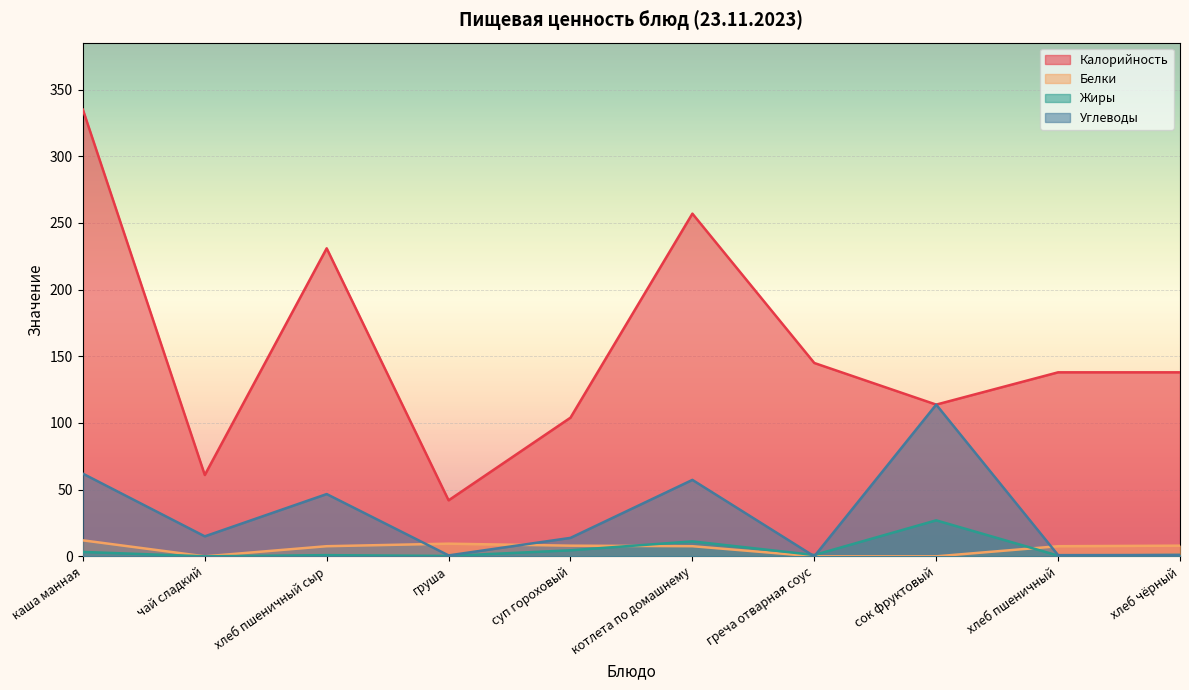

Reading right to left, extract all data points from this chart.

Калорийность: хлеб чёрный=138.0	хлеб пшеничный=138.0	сок фруктовый=113.8	греча отварная соус=145.0	котлета по домашнему=257.0	суп гороховый=104.0	груша=42.0	хлеб пшеничный сыр=231.0	чай сладкий=61.0	каша манная=335.0
Белки: хлеб чёрный=8.0	хлеб пшеничный=7.6	сок фруктовый=0.0	греча отварная соус=0.0	котлета по домашнему=7.6	суп гороховый=8.0	груша=9.5	хлеб пшеничный сыр=7.6	чай сладкий=0.0	каша манная=12.0
Жиры: хлеб чёрный=1.0	хлеб пшеничный=0.5	сок фруктовый=27.0	греча отварная соус=1.0	котлета по домашнему=11.2	суп гороховый=4.5	груша=0.3	хлеб пшеничный сыр=0.9	чай сладкий=0.0	каша манная=3.3
Углеводы: хлеб чёрный=1.0	хлеб пшеничный=0.9	сок фруктовый=113.8	греча отварная соус=0.0	котлета по домашнему=57.3	суп гороховый=13.8	груша=0.7	хлеб пшеничный сыр=46.7	чай сладкий=15.0	каша манная=62.0